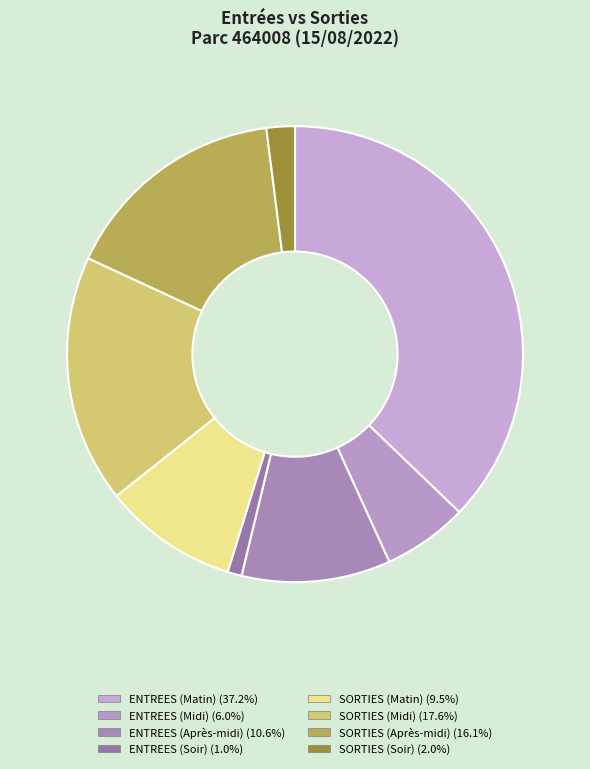

How many slices are in this pie chart?

8